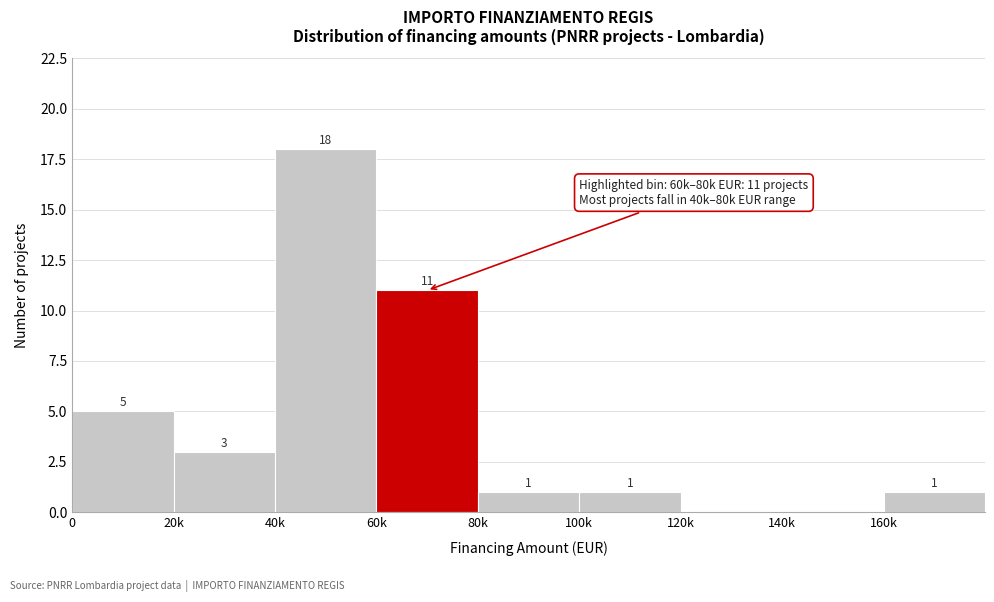

Reading left to right, list all the values displayed in this chart.

0=5	20k=3	40k=18	60k=11	80k=1	100k=1	120k=0	140k=0	160k=1